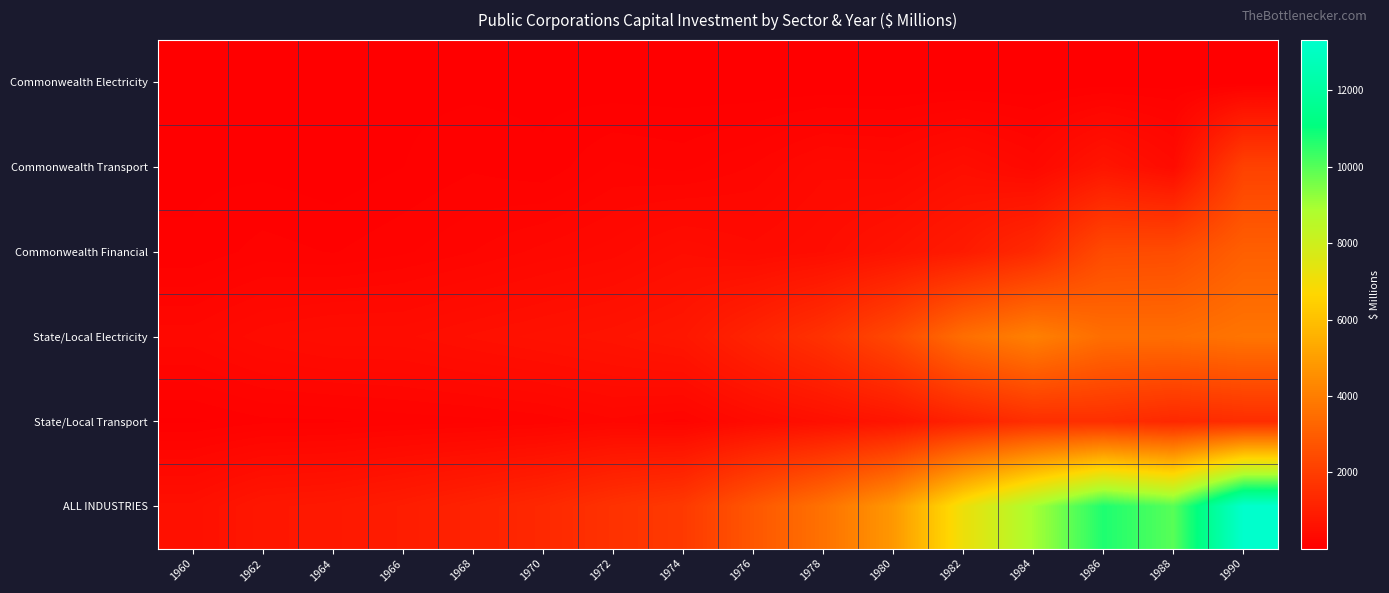

What is the minimum value shown in the chart?

6